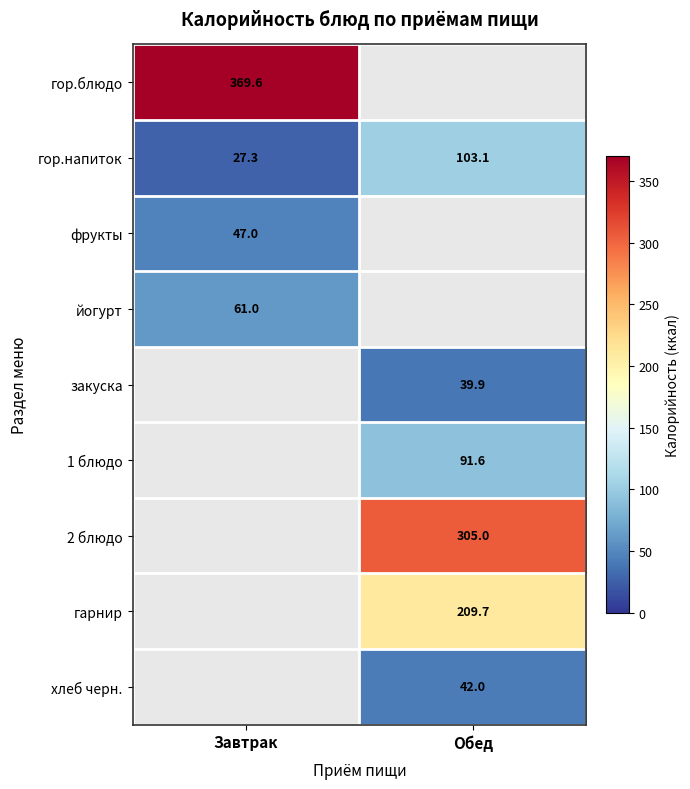

What is the difference between the maximum and minimum values in the гор.напиток series?

75.8